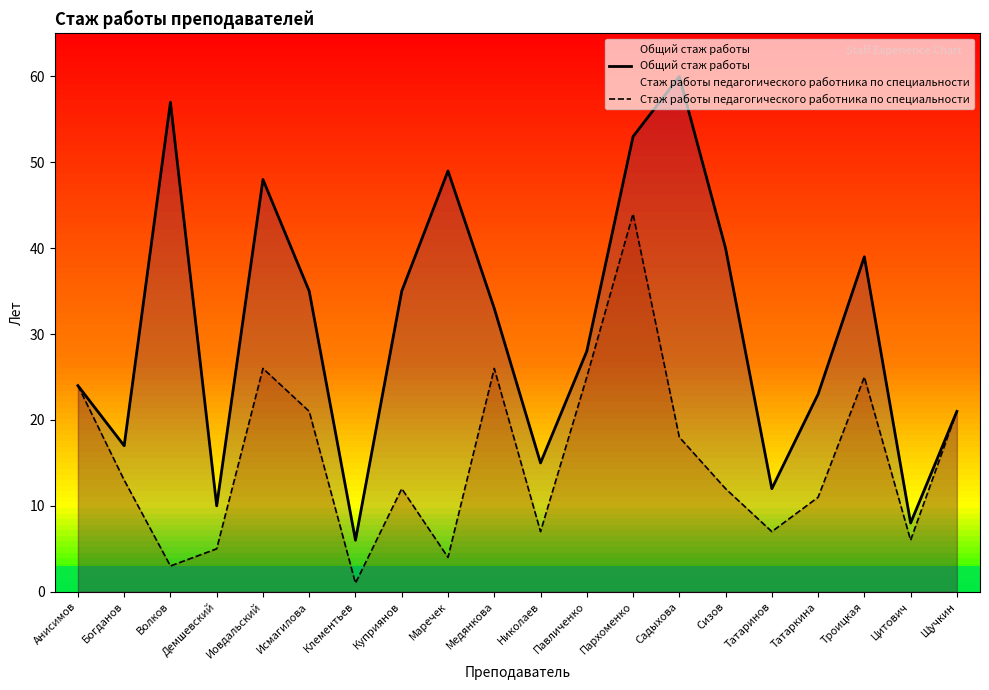

Which series has the widest spread of values?

Общий стаж работы